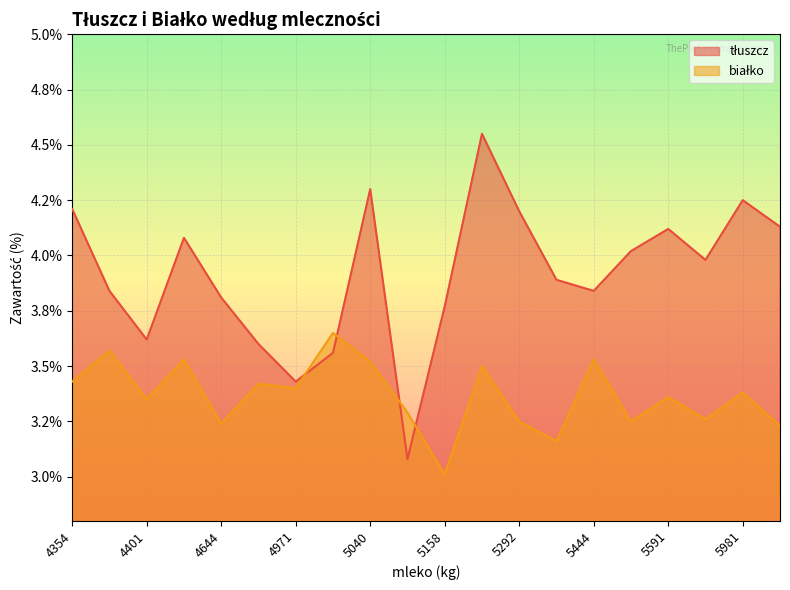

Is the value of tłuszcz at 5158 greater than the value of białko at 5292?

Yes